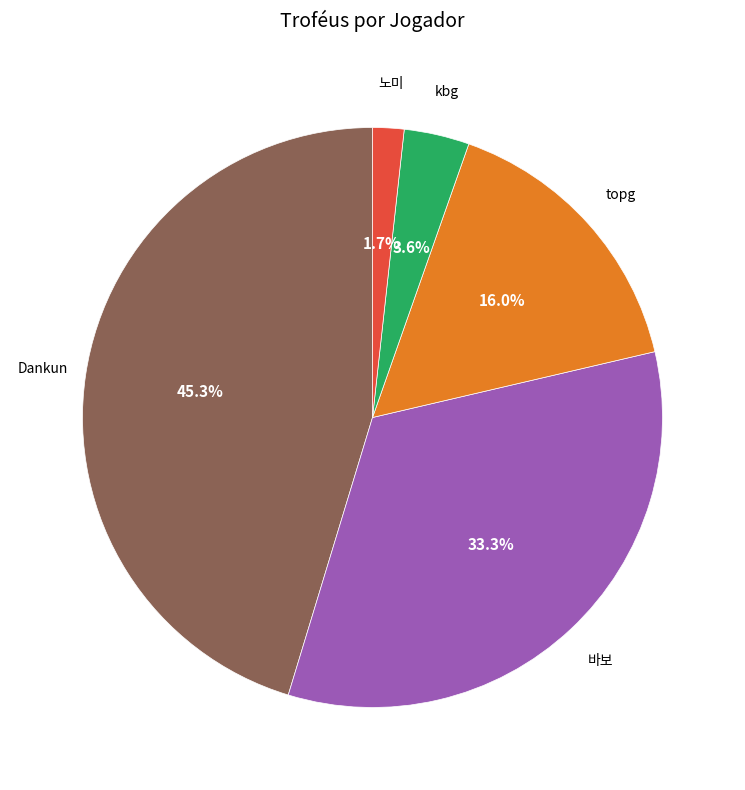

Is there a majority slice in this chart?

No